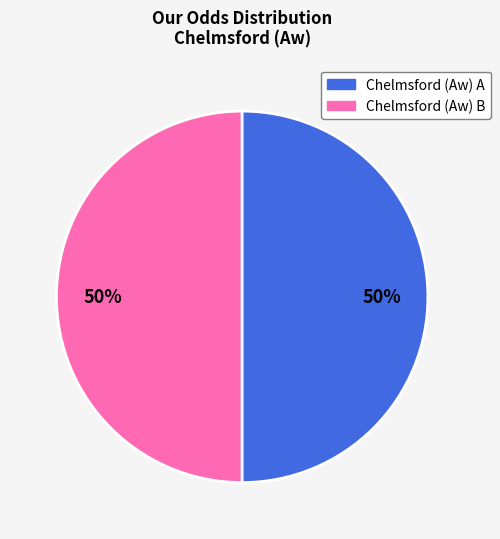

To the nearest percent, what is the average slice percentage?

50%